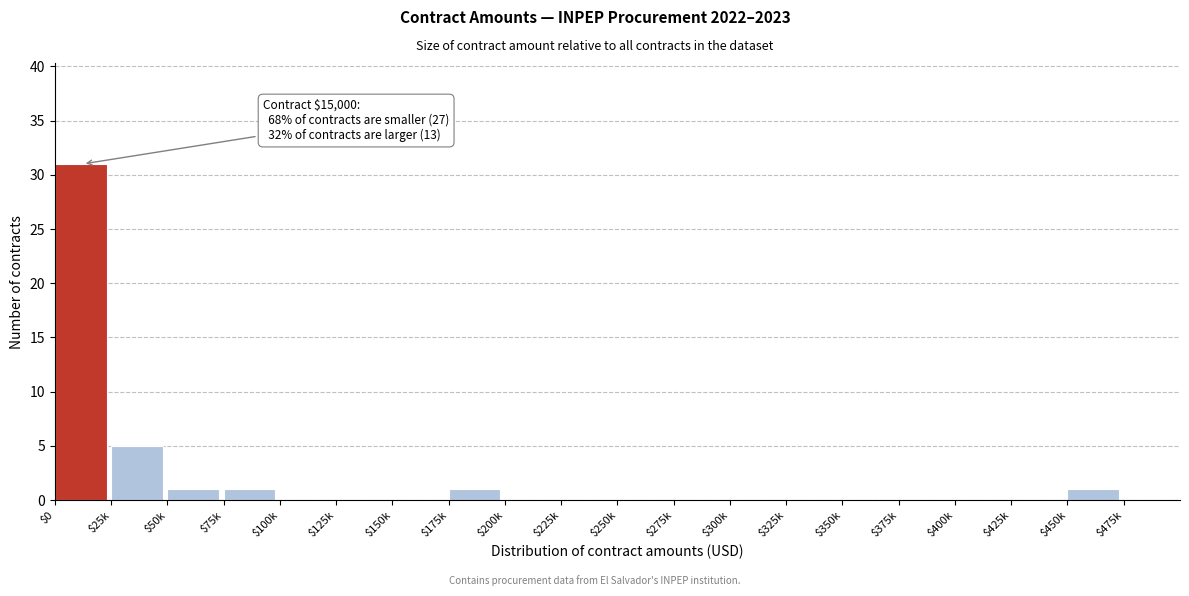

Where is the data nearest to the value 15?

$25k